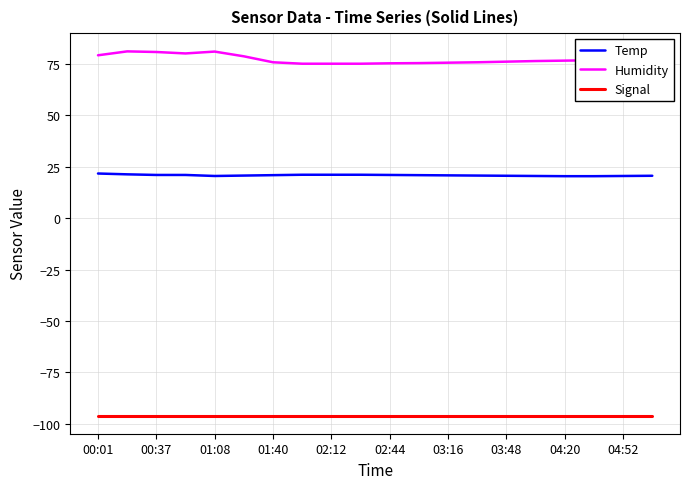

Which series has the widest spread of values?

Humidity